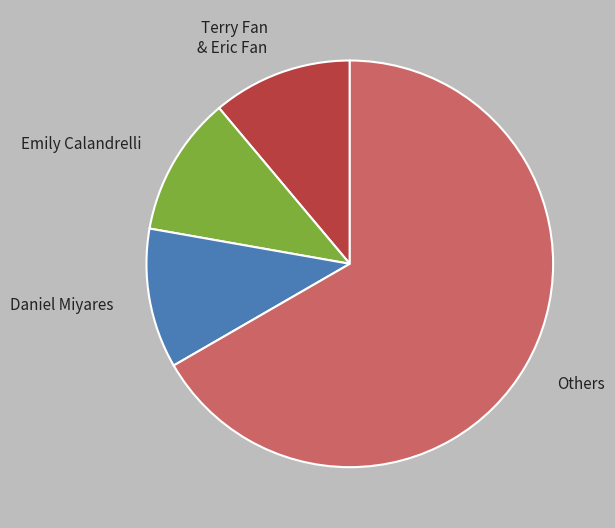

Is there any slice that represents more than half of the pie?

Yes